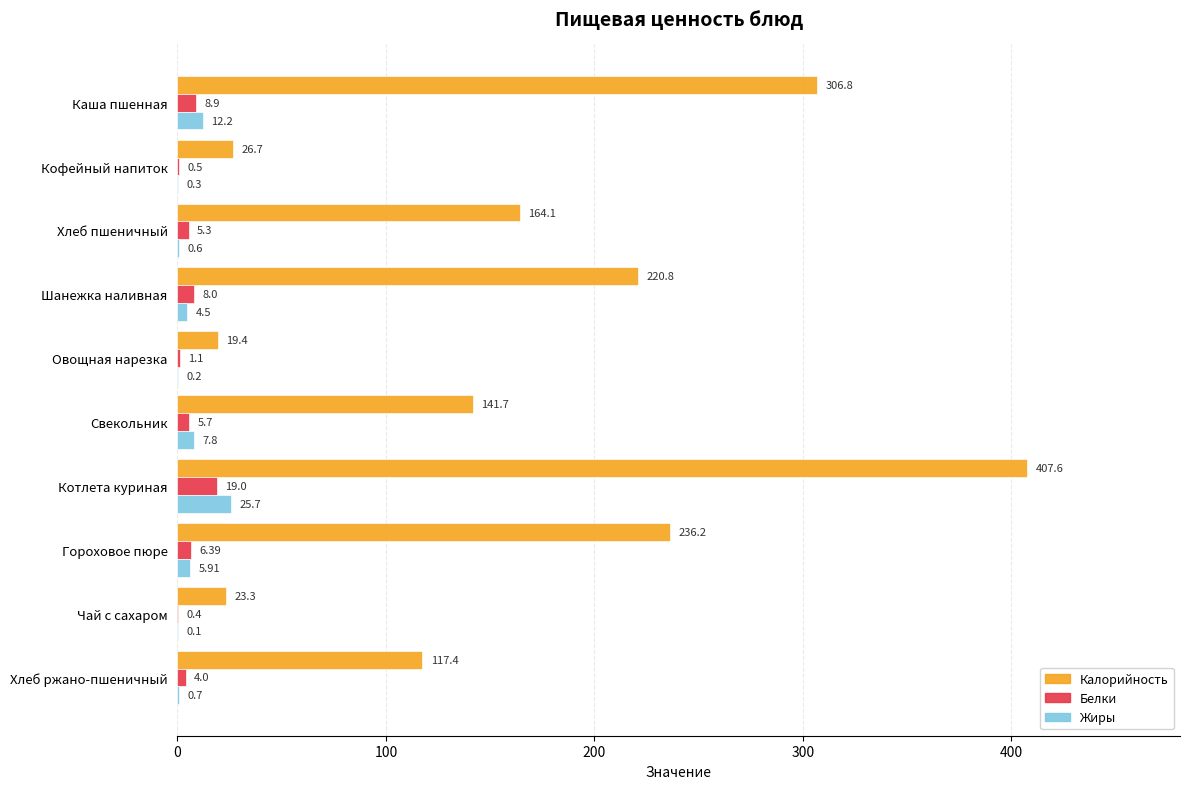

Which series changed the most between Овощная нарезка and Чай с сахаром?

Калорийность